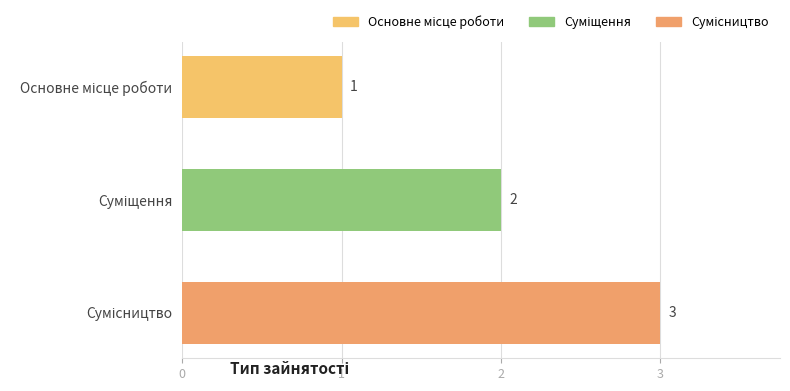

What is the smallest value displayed?

1